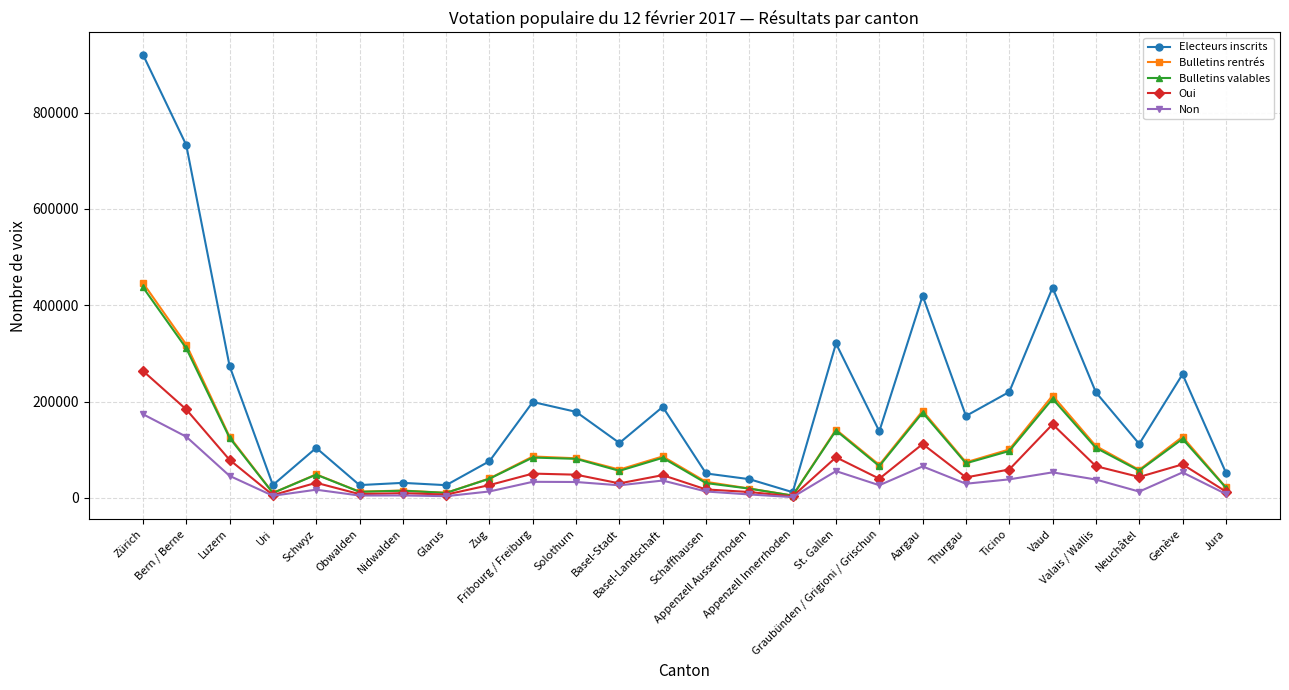

The Oui series shows 37291 at Genève. True or false?

False